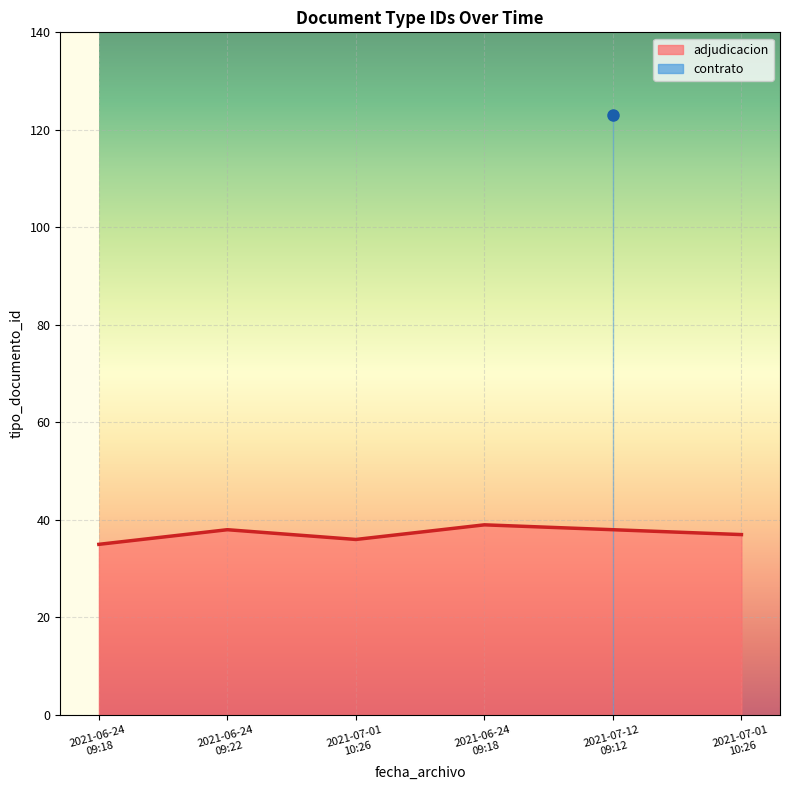

Does the chart display data point markers on the line(s)?

No